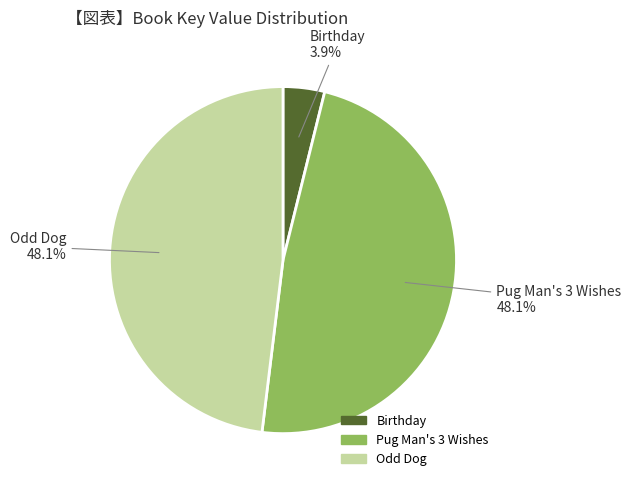

What portion of the pie excludes Pug Man's 3 Wishes?

51.9%